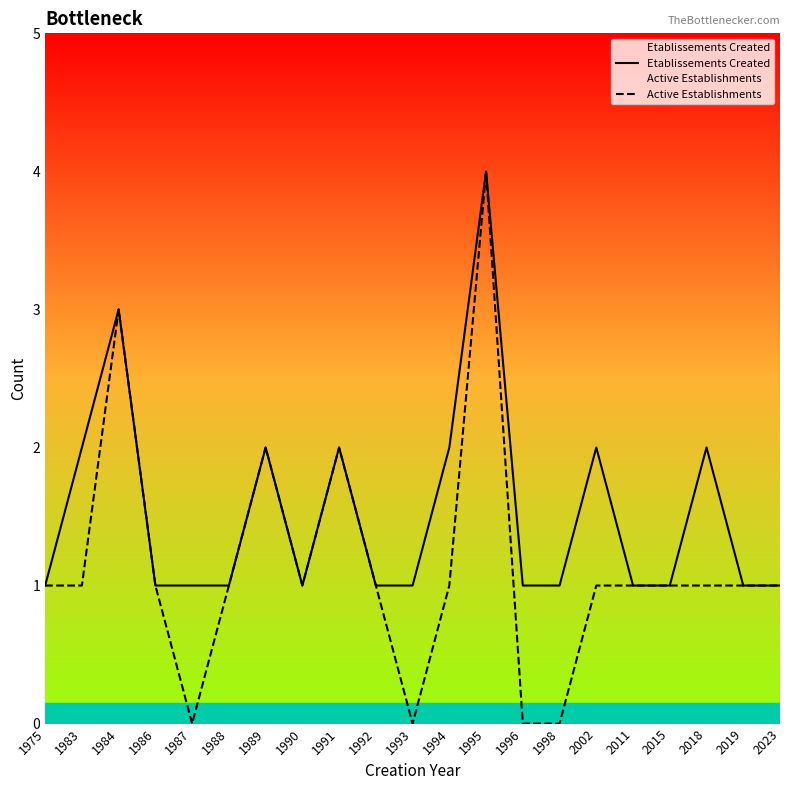

List the series in order of their overall mean, highest first.

Etablissements Created, Active Establishments